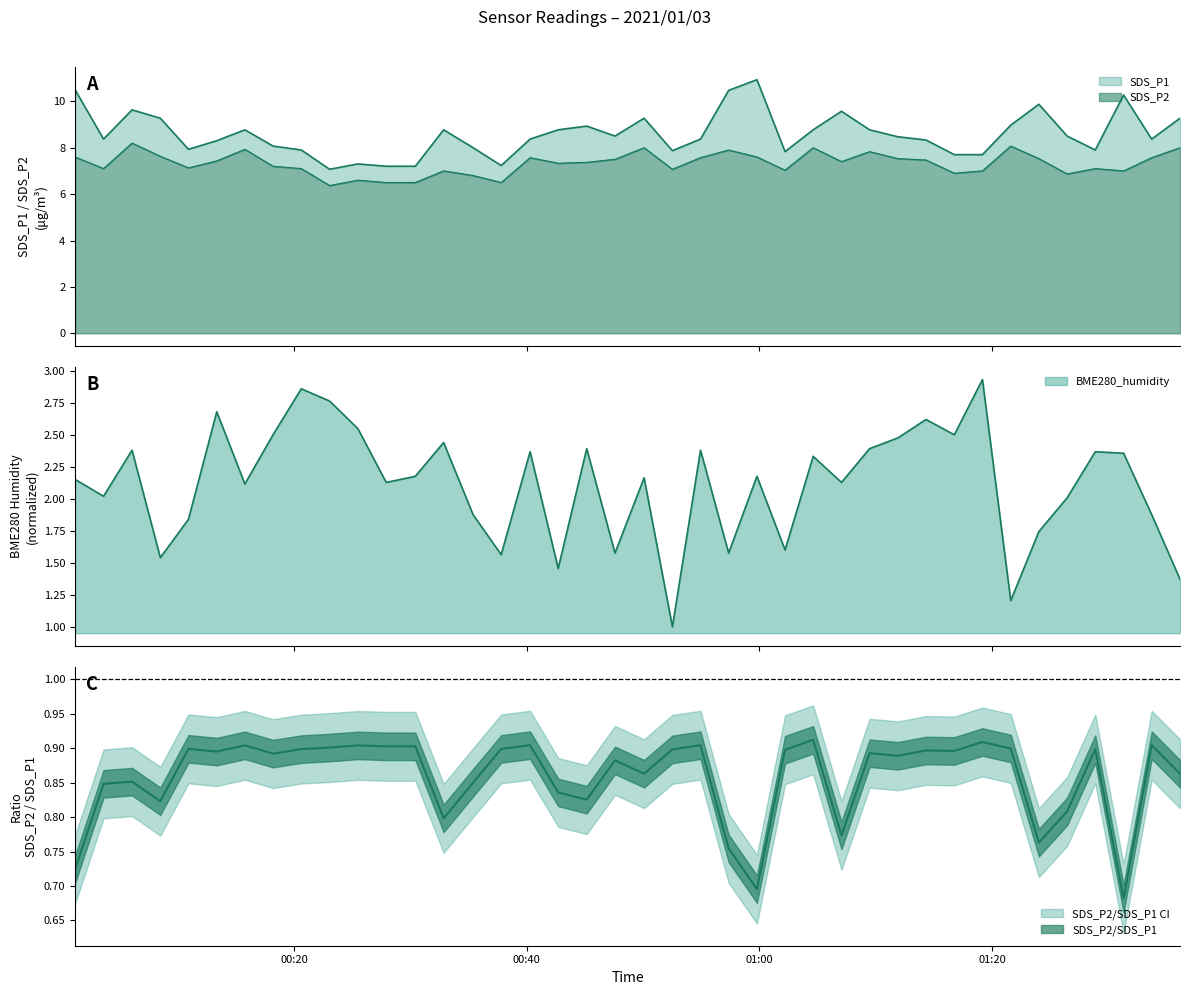

What is the average value of the BME280_humidity series?

2.1